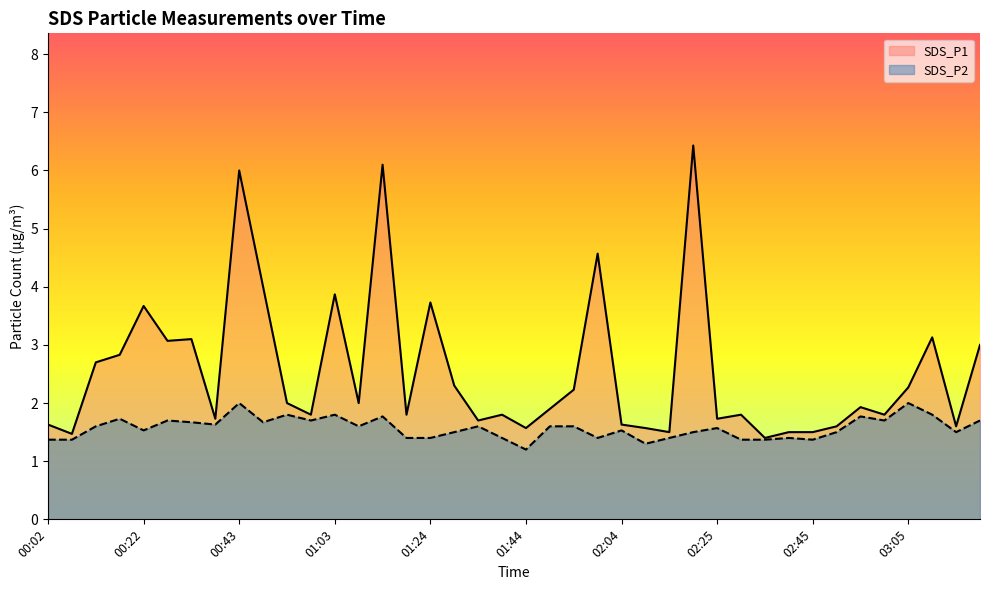

Does the chart have visible grid lines?

No